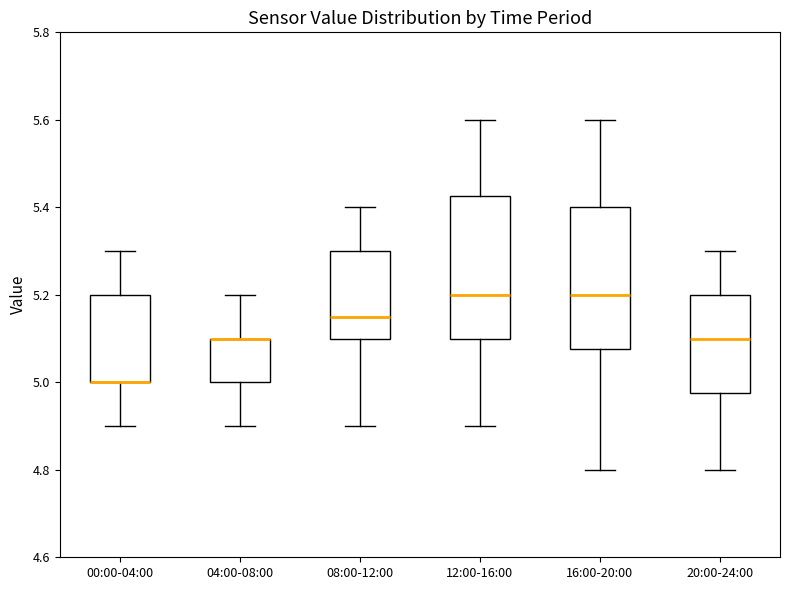

Reading left to right, transcribe this box plot: for each box, give where its median line is, the range the box spans, and where its two whiskers end, as read against the y-axis. The values are not printed on the chart, so give them approximately, as read against the axis.

00:00-04:00: median 5.00 (drawn on the box's lower edge), box 5.00 to 5.20, whiskers 4.90 to 5.30
04:00-08:00: median 5.10 (drawn on the box's upper edge), box 5.00 to 5.10, whiskers 4.90 to 5.20
08:00-12:00: median 5.16, box 5.10 to 5.30, whiskers 4.90 to 5.40
12:00-16:00: median 5.20, box 5.10 to 5.42, whiskers 4.90 to 5.60
16:00-20:00: median 5.20, box 5.08 to 5.40, whiskers 4.80 to 5.60
20:00-24:00: median 5.10, box 4.98 to 5.20, whiskers 4.80 to 5.30